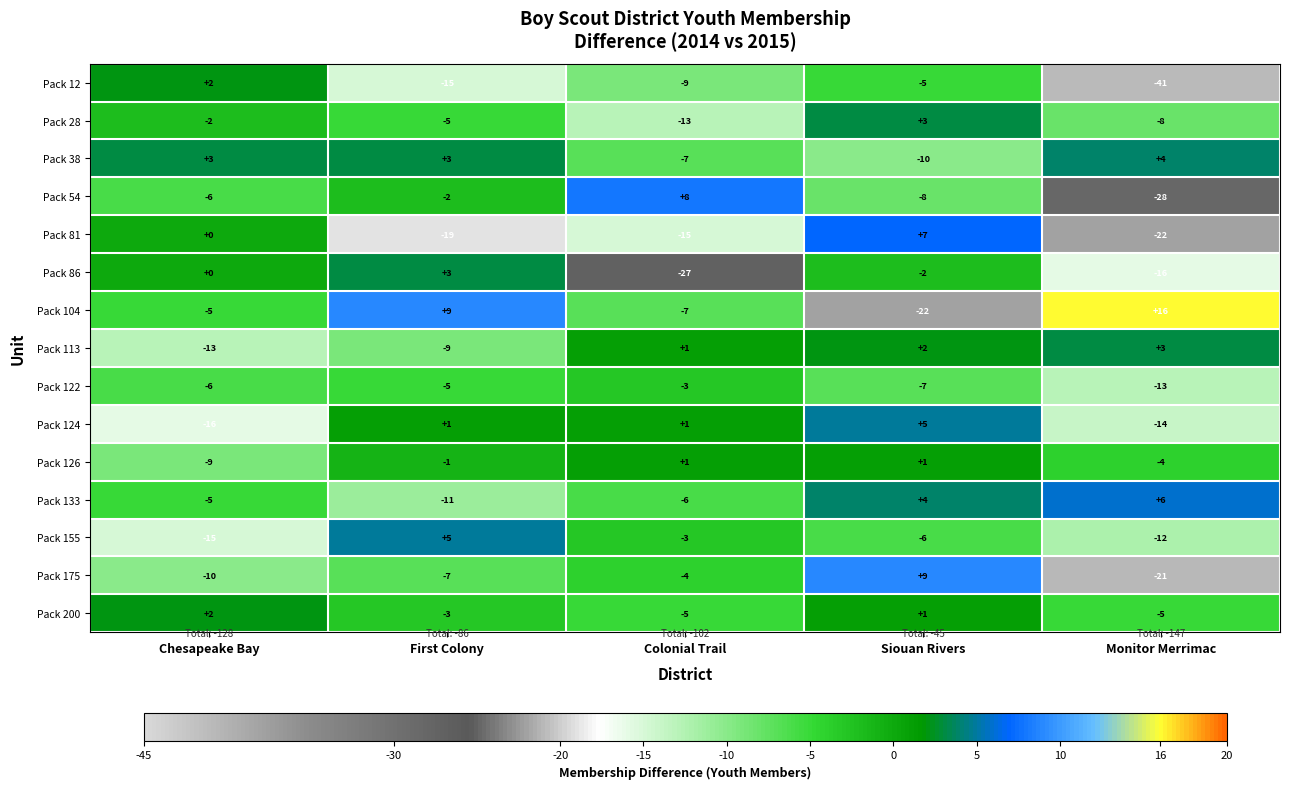

Which label corresponds to the largest value in the chart?

Monitor Merrimac